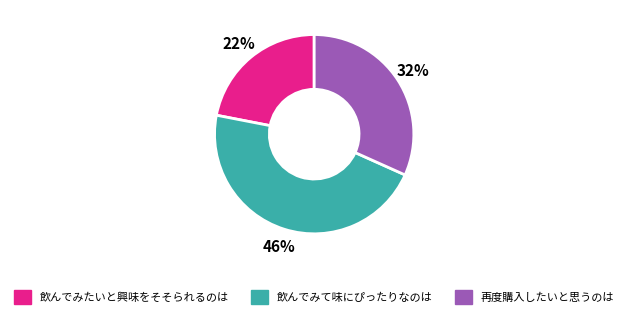

How many segments does this pie chart have?

3